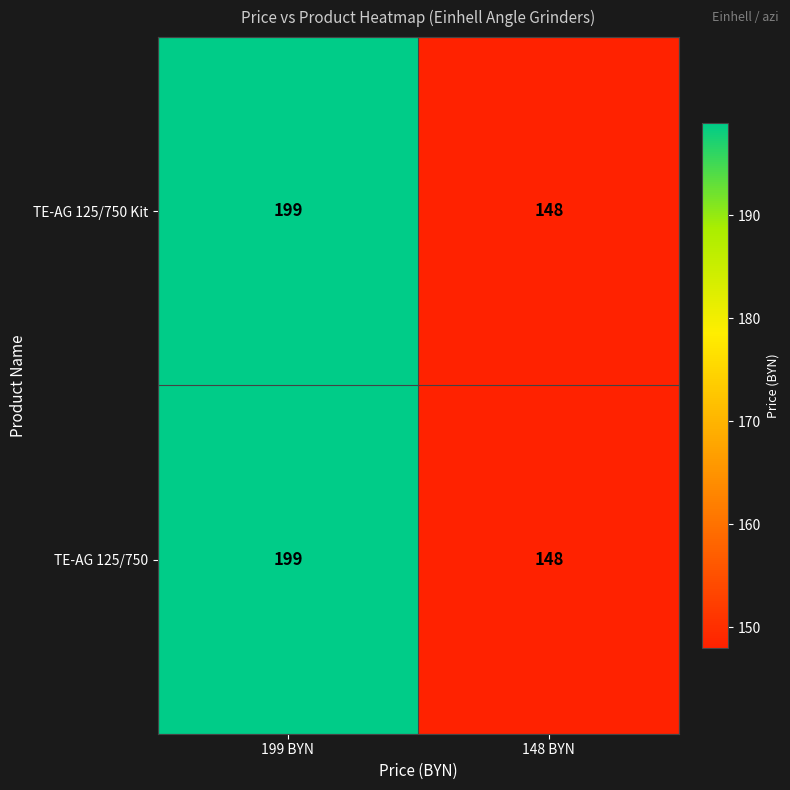

What is the total value across all series at 199 BYN?

398